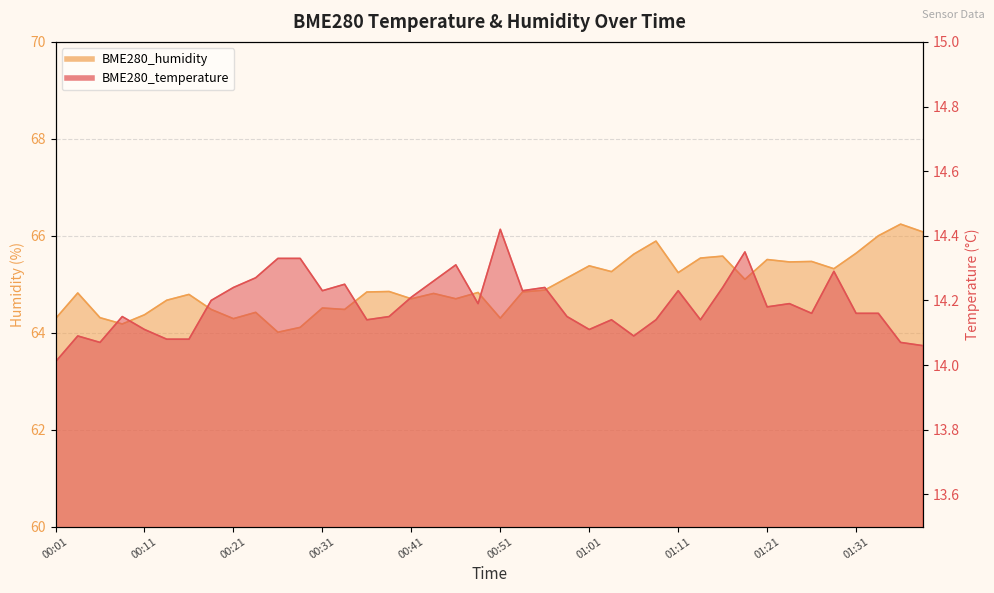

At how many categories does at least one series exceed 47?

40